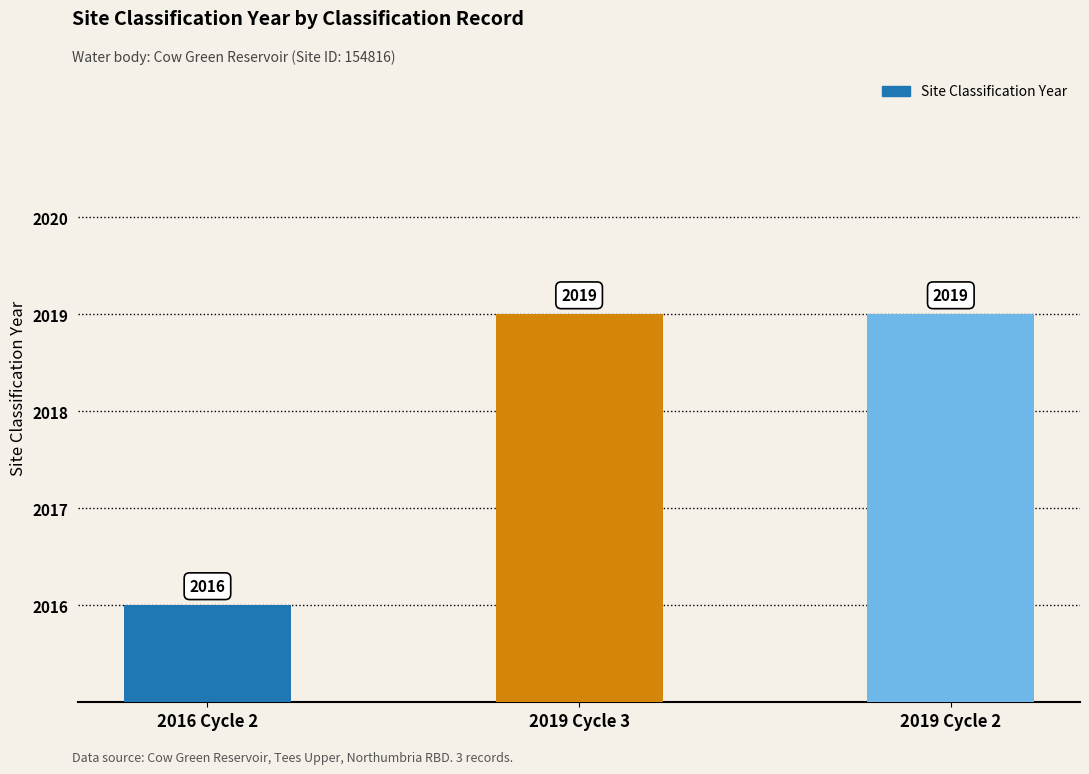

Which category has the lowest value across all series?

2016 Cycle 2